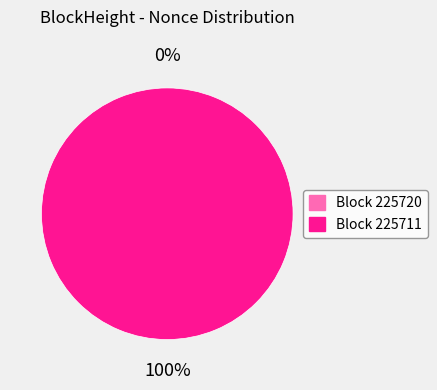

Which slice represents more than half of the pie?

225711